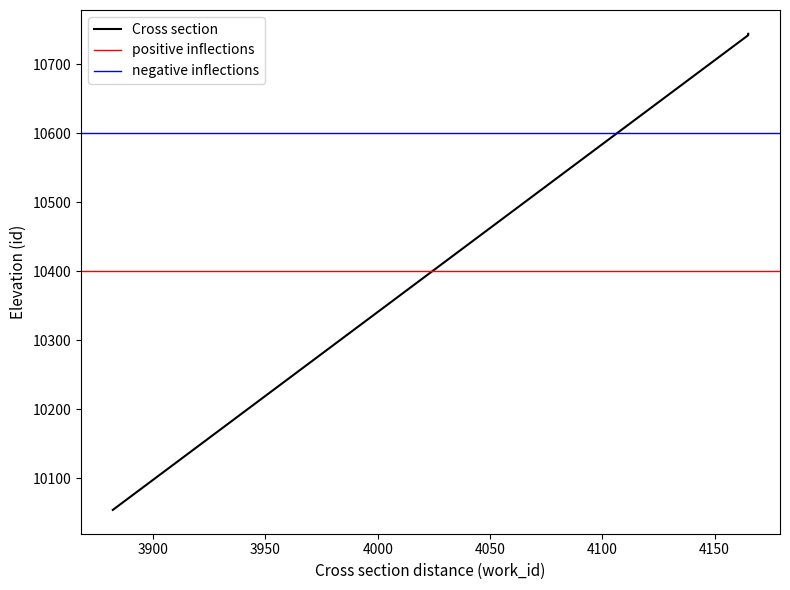

Is it true that the value at 4165 is 10743?

True